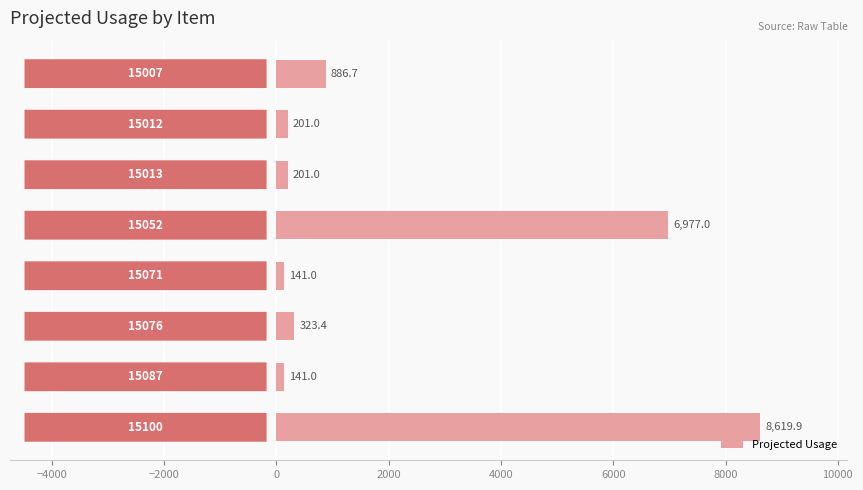

What is the value of the 8th bar from the top?

8619.9